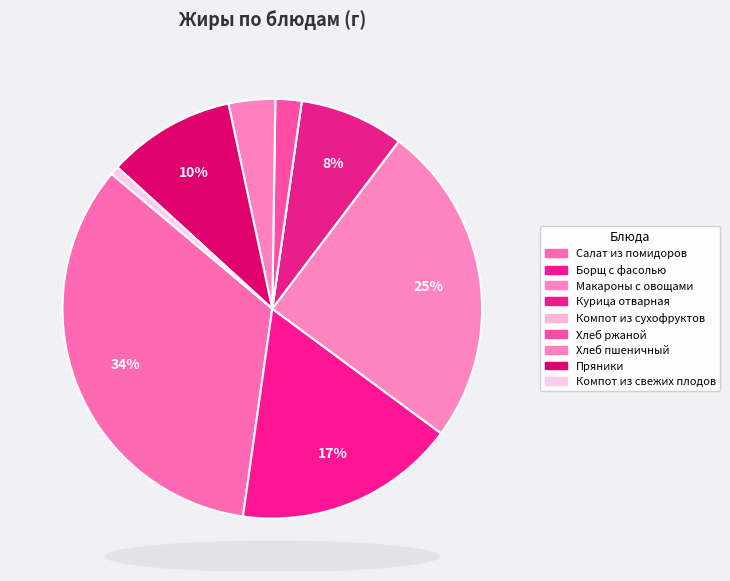

The Макароны с овощами slice represents 38% of the pie. True or false?

False